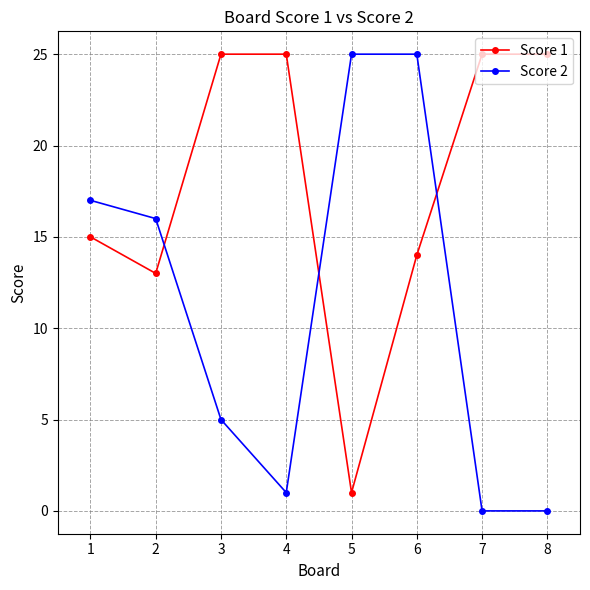

At which label does Score 2 first exceed 16?

1